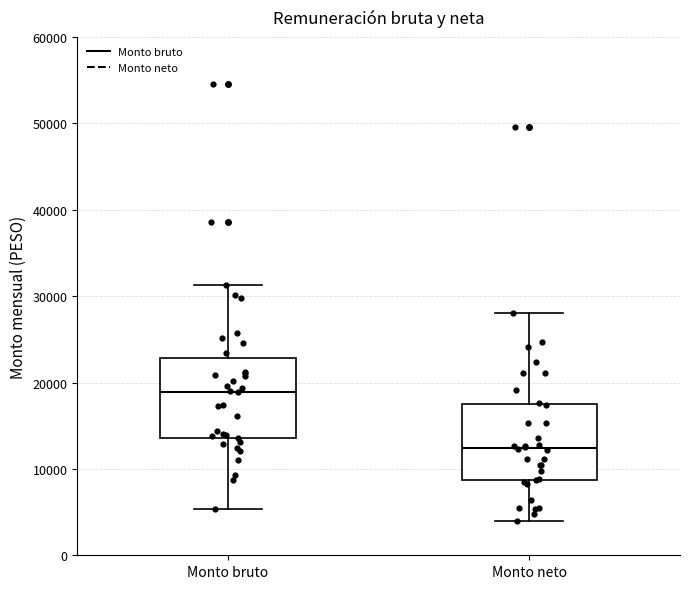

Reading left to right, read every box against the y-axis: the position of its median line, the range the box covers, and the ends of its whiskers. The values are not printed on the chart, so give them approximately, as read against the axis.

Monto bruto: median 19000, box 14000 to 23000, whiskers 5000 to 31000
Monto neto: median 12000, box 9000 to 18000, whiskers 4000 to 28000